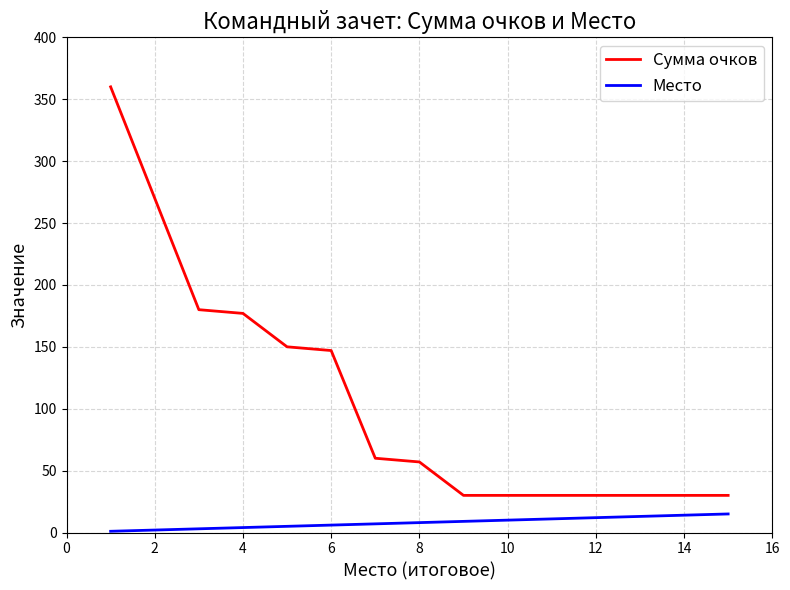

What is the difference between the maximum and minimum values in the Сумма очков series?

330